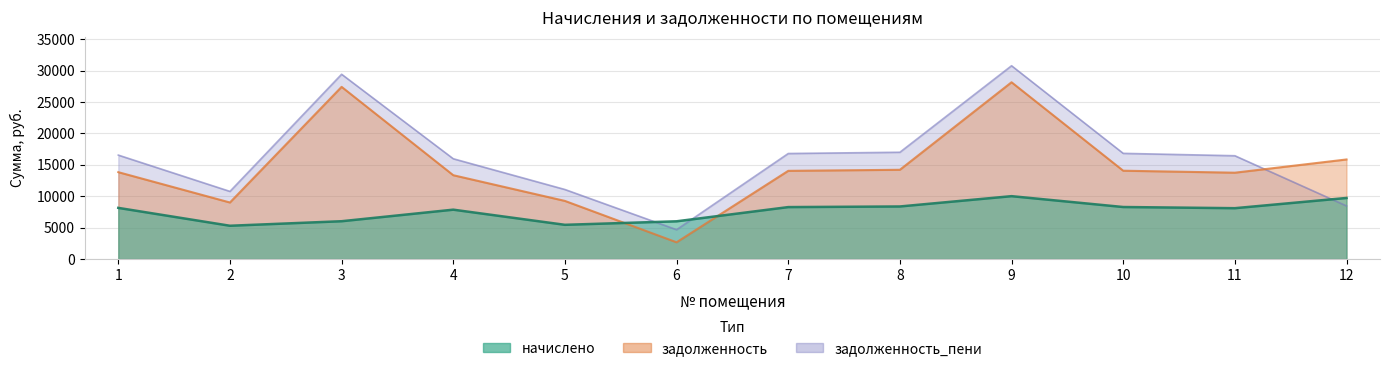

Rank the series by their maximum value, from highest to lowest.

задолженность_пени, задолженность, начислено